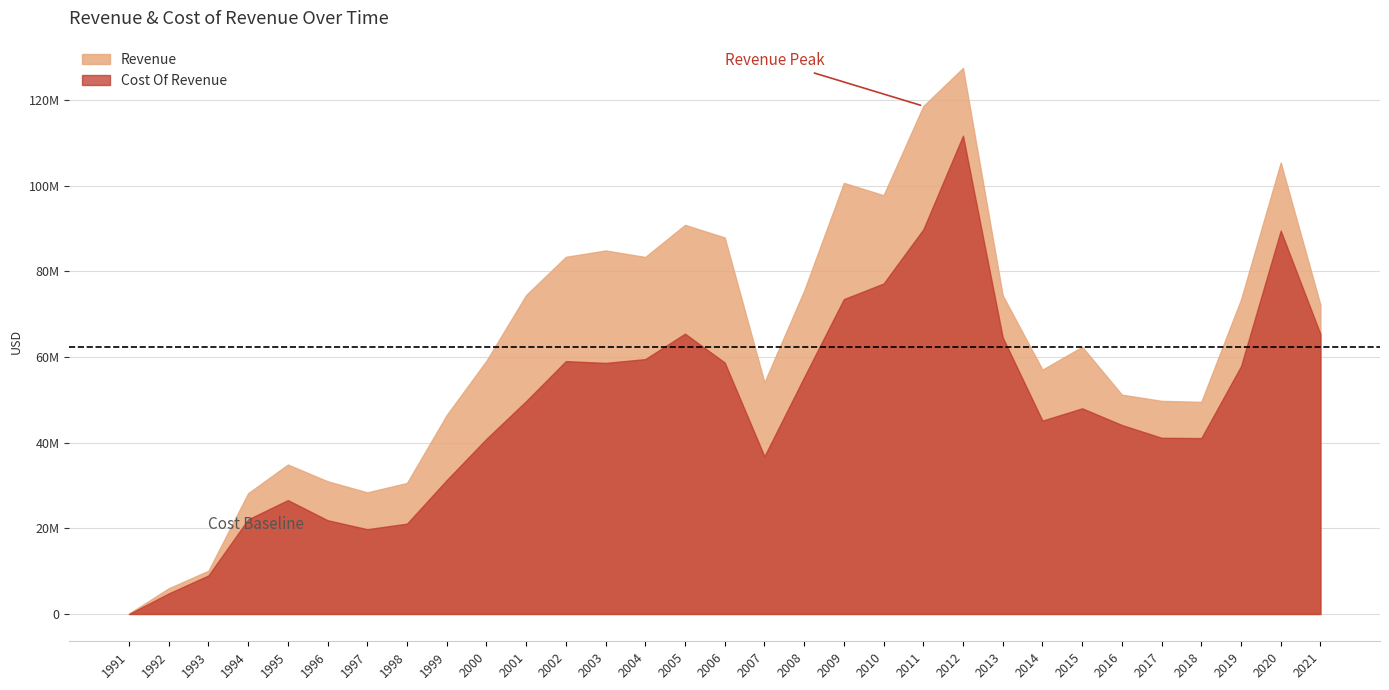

What is the sum of all Revenue values?

1949514000